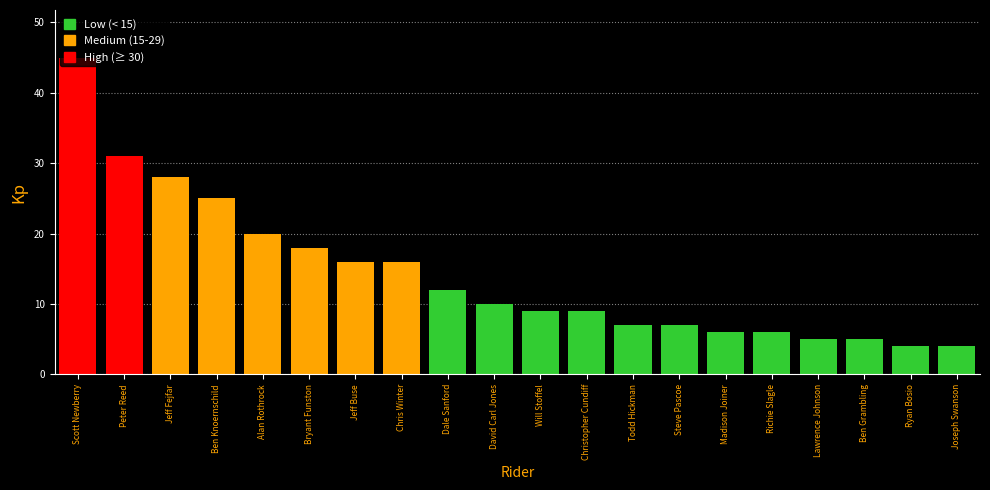

What is the greatest value displayed?

45